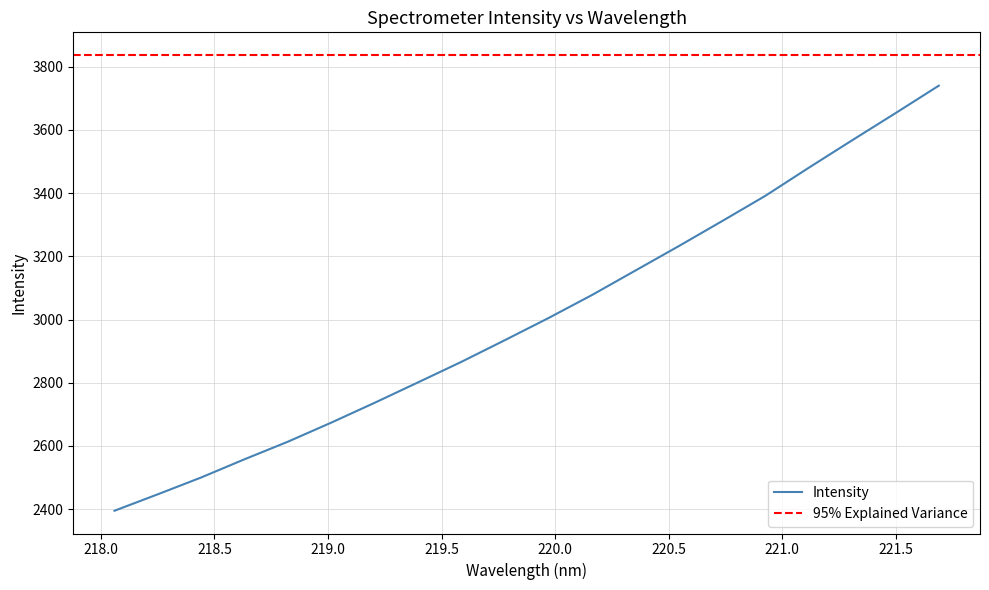

The value at 220.9264 is 5230.6. True or false?

False